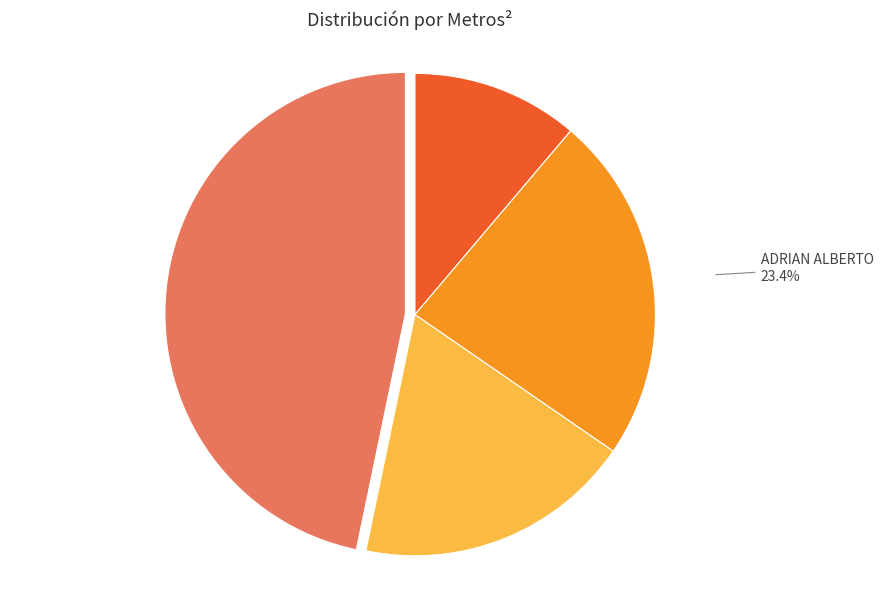

Is there a majority slice in this chart?

No